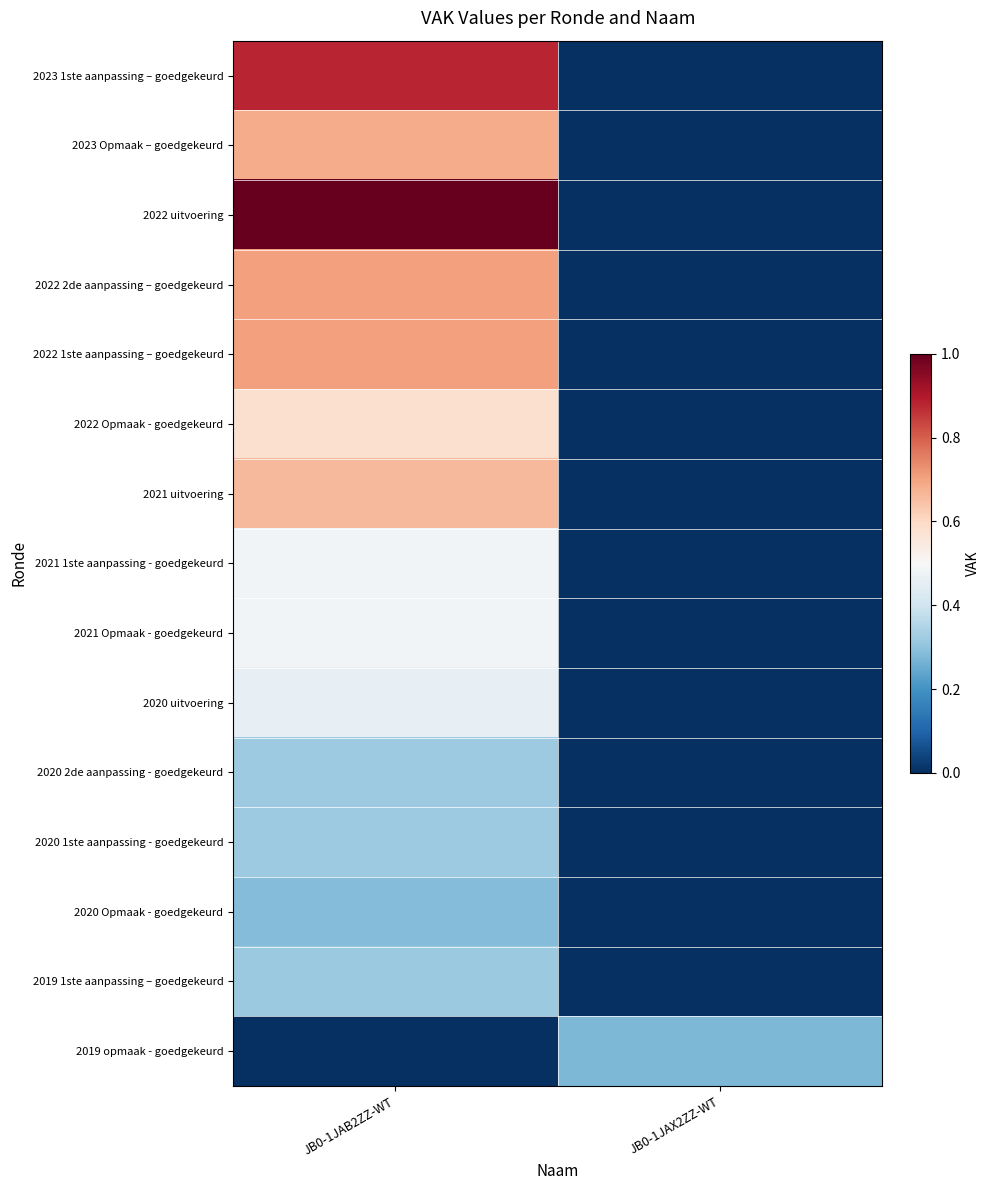

List the series in order of their peak value, highest first.

2022 uitvoering, 2023 1ste aanpassing – goedgekeurd, 2022 2de aanpassing – goedgekeurd, 2022 1ste aanpassing – goedgekeurd, 2023 Opmaak – goedgekeurd, 2021 uitvoering, 2022 Opmaak - goedgekeurd, 2021 Opmaak - goedgekeurd, 2021 1ste aanpassing - goedgekeurd, 2020 uitvoering, 2020 2de aanpassing - goedgekeurd, 2020 1ste aanpassing - goedgekeurd, 2019 1ste aanpassing – goedgekeurd, 2020 Opmaak - goedgekeurd, 2019 opmaak - goedgekeurd